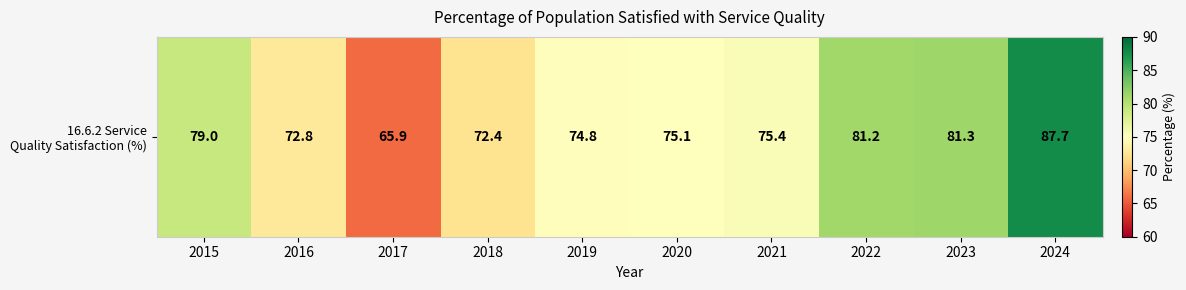

Which has a higher value, 2015 or 2021?

2015